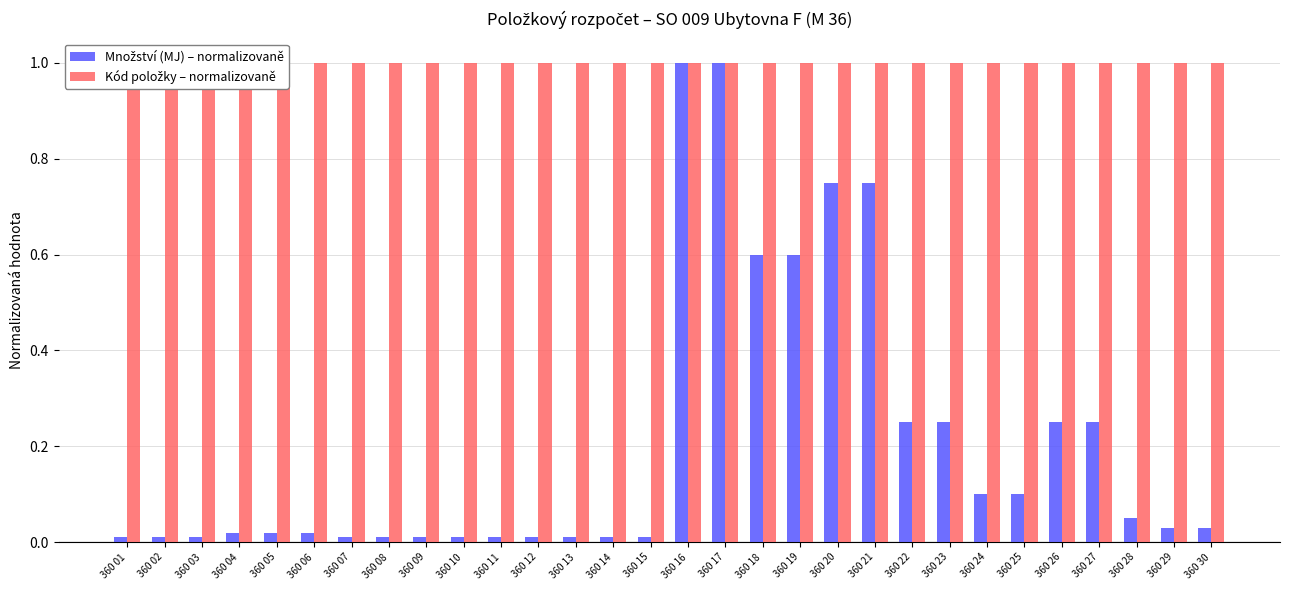

List the labels in order of Kód položky – normalizovaně value, largest first.

360 30, 360 29, 360 28, 360 27, 360 26, 360 25, 360 24, 360 23, 360 22, 360 21, 360 20, 360 19, 360 18, 360 17, 360 16, 360 15, 360 14, 360 13, 360 12, 360 11, 360 10, 360 09, 360 08, 360 07, 360 06, 360 05, 360 04, 360 03, 360 02, 360 01